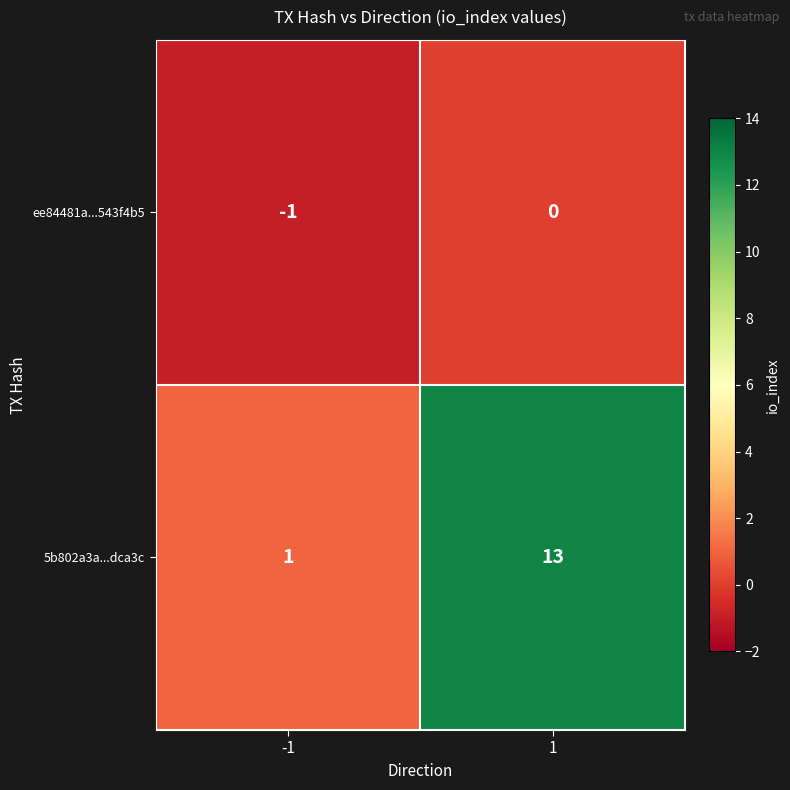

Between -1 and 1, which series saw the biggest shift?

5b802a3a...dca3c